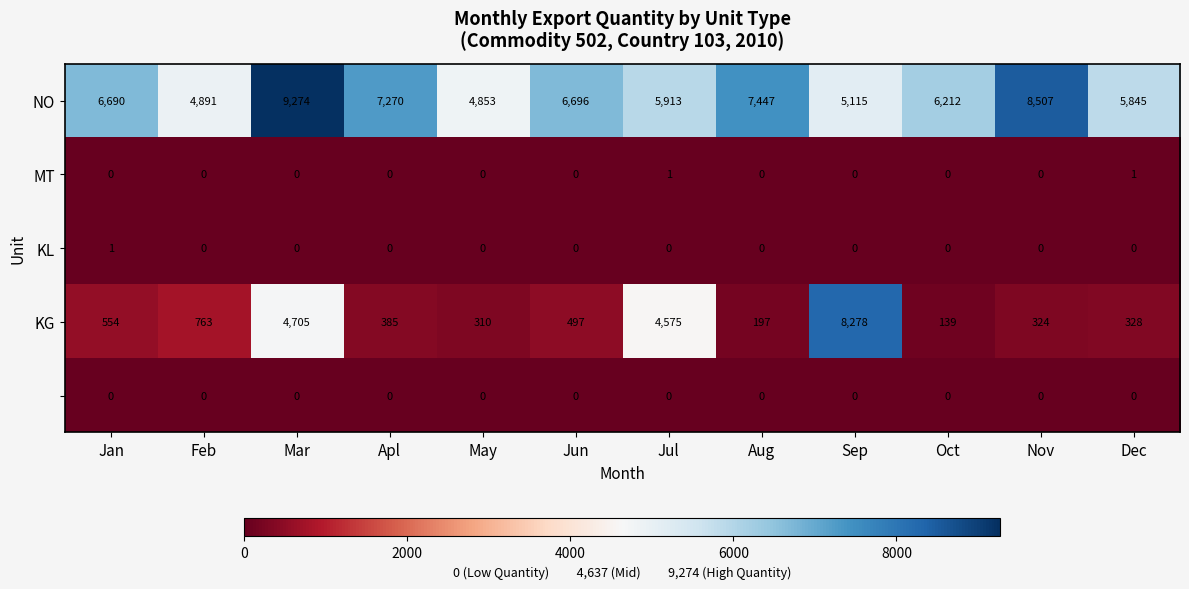

At which category is the sum across all series the highest?

Mar